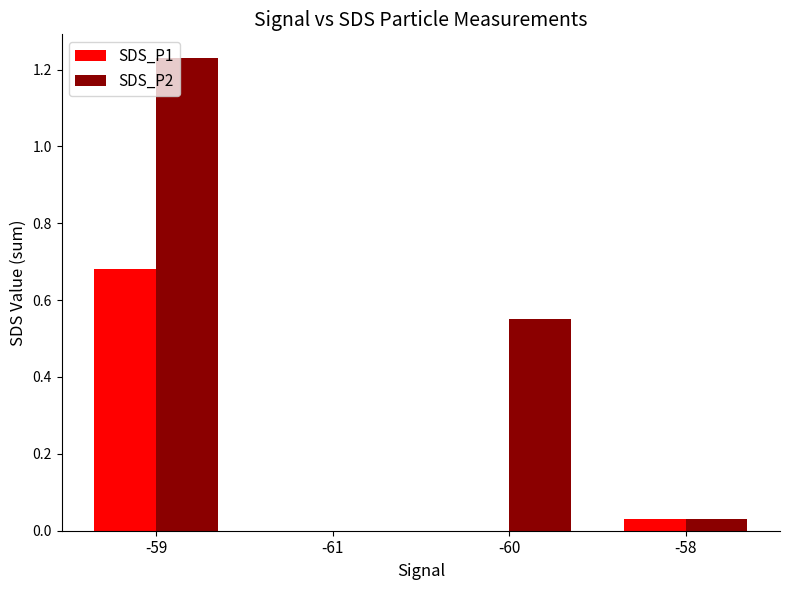

How many categories are shown in the chart?

4